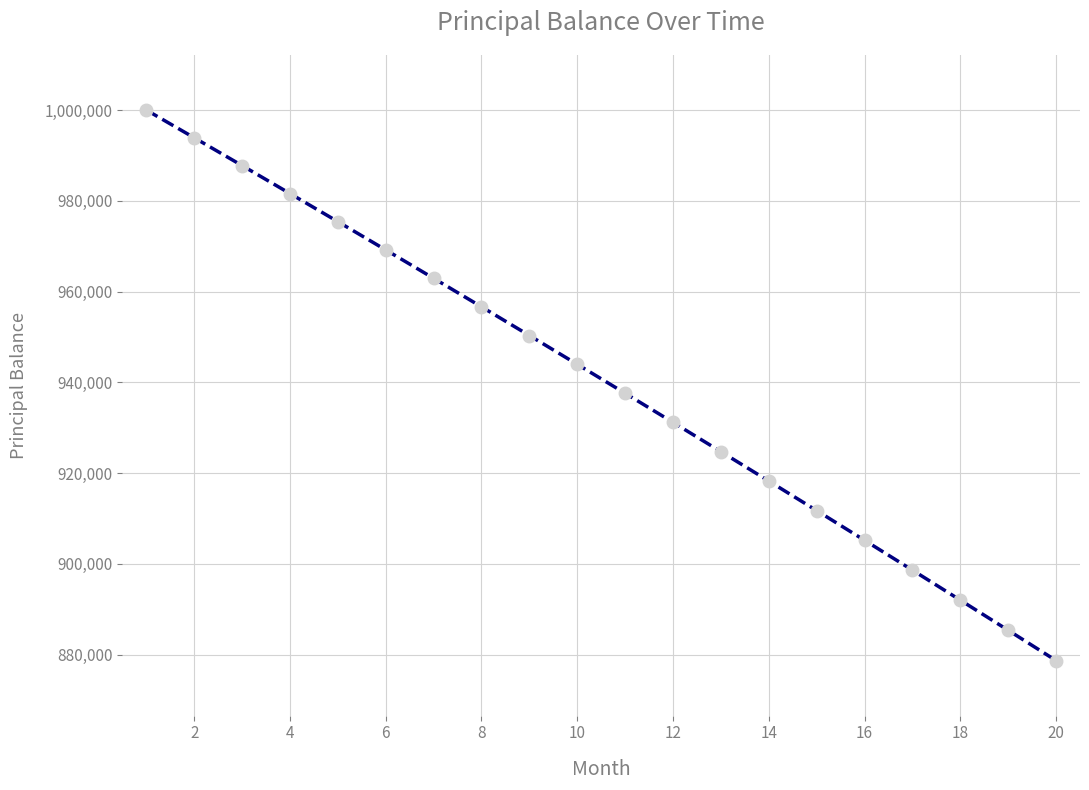

True or false: the data has more than 2 interior local peaks.

False